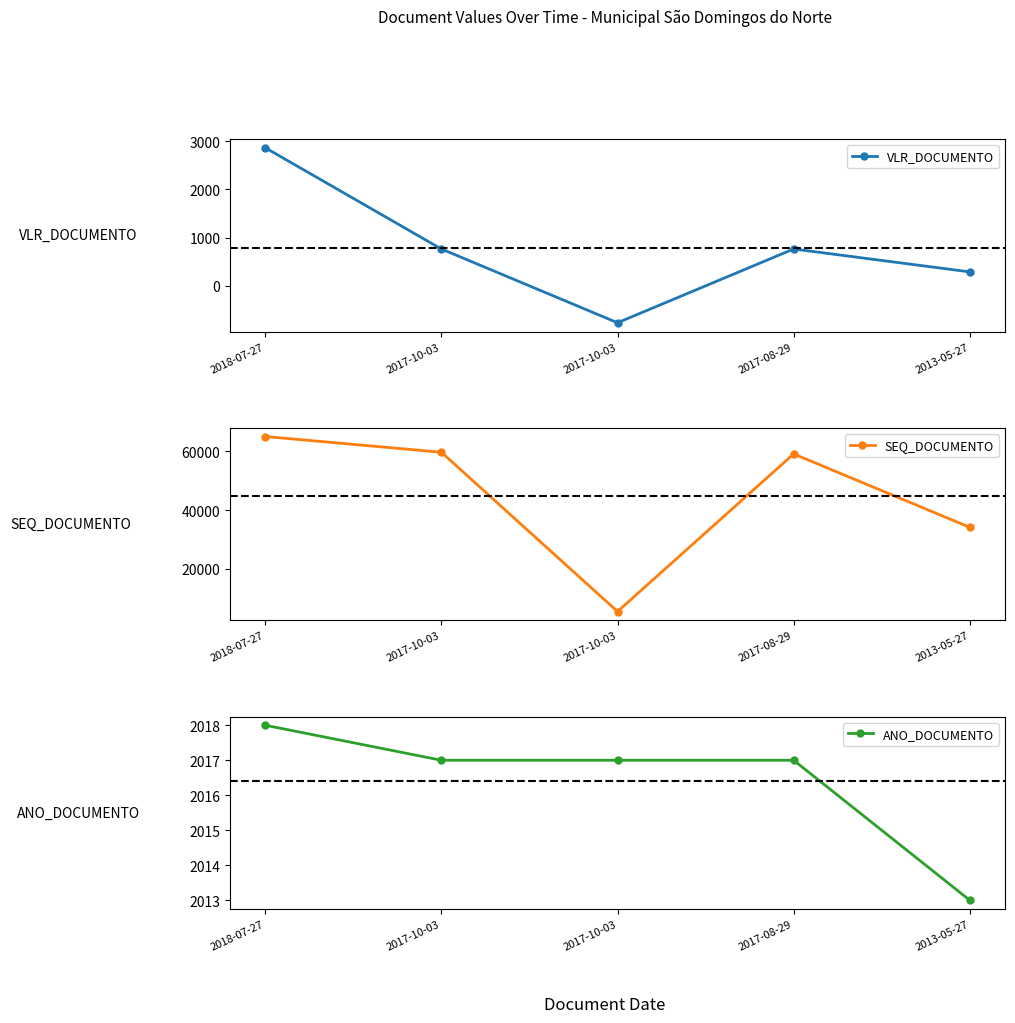

In VLR_DOCUMENTO, how many points are higher than both neighbors (excluding endpoints)?

1